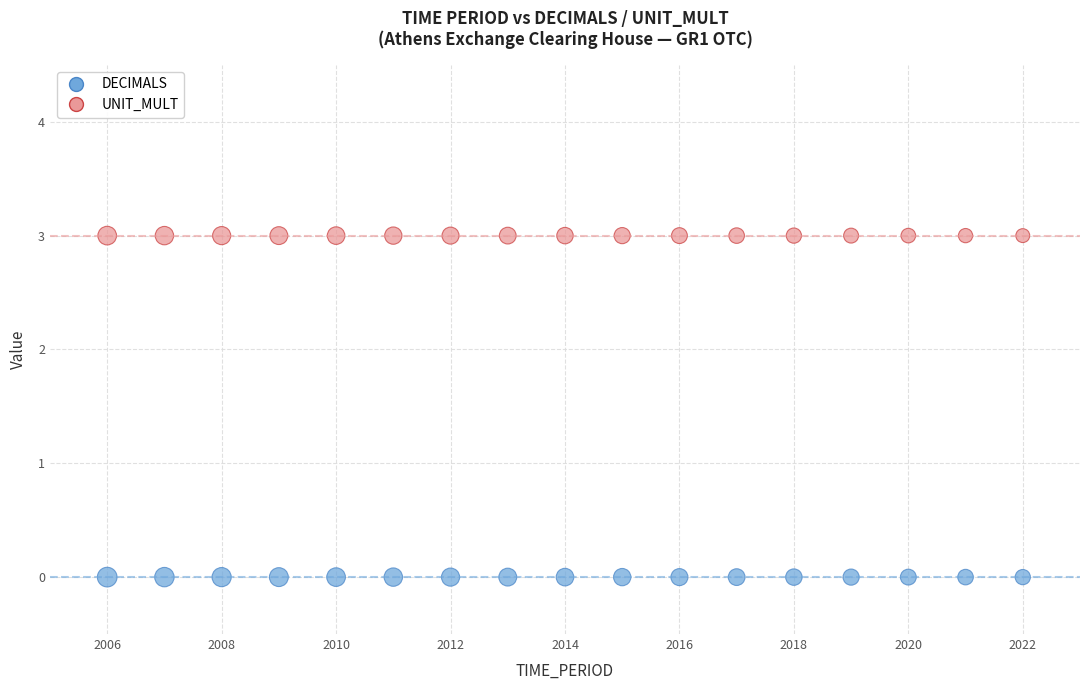

Which series reaches the maximum Y coordinate?

UNIT_MULT